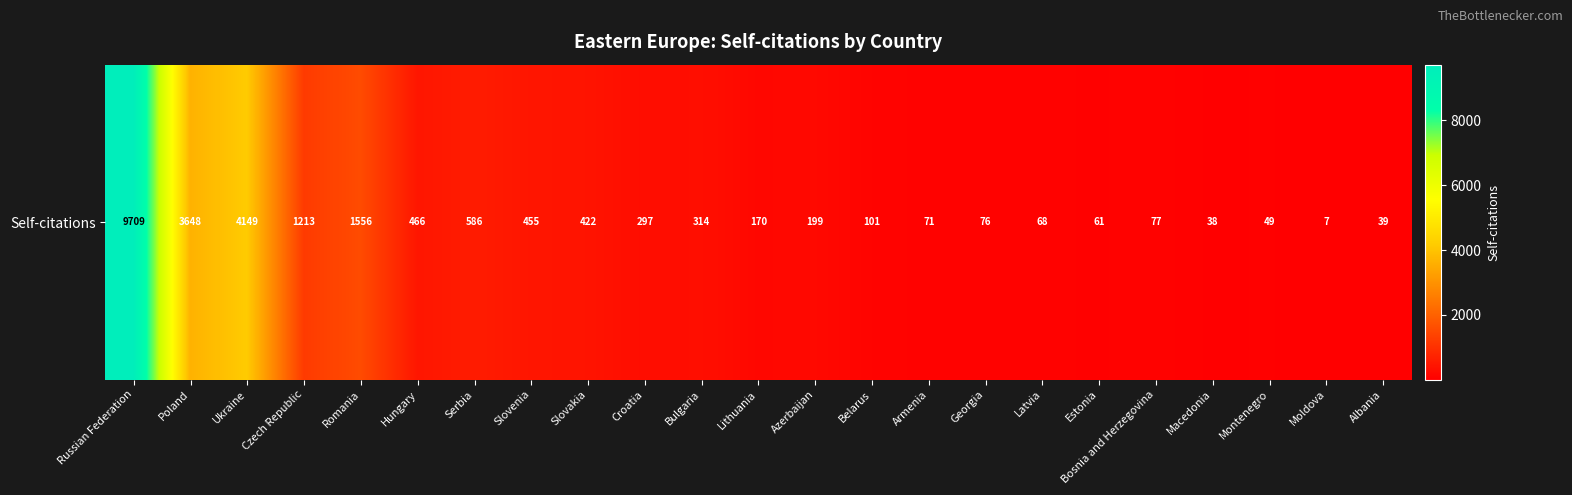

Reading right to left, what are all the values shown in this chart?

Albania=39	Moldova=7	Montenegro=49	Macedonia=38	Bosnia and Herzegovina=77	Estonia=61	Latvia=68	Georgia=76	Armenia=71	Belarus=101	Azerbaijan=199	Lithuania=170	Bulgaria=314	Croatia=297	Slovakia=422	Slovenia=455	Serbia=586	Hungary=466	Romania=1556	Czech Republic=1213	Ukraine=4149	Poland=3648	Russian Federation=9709